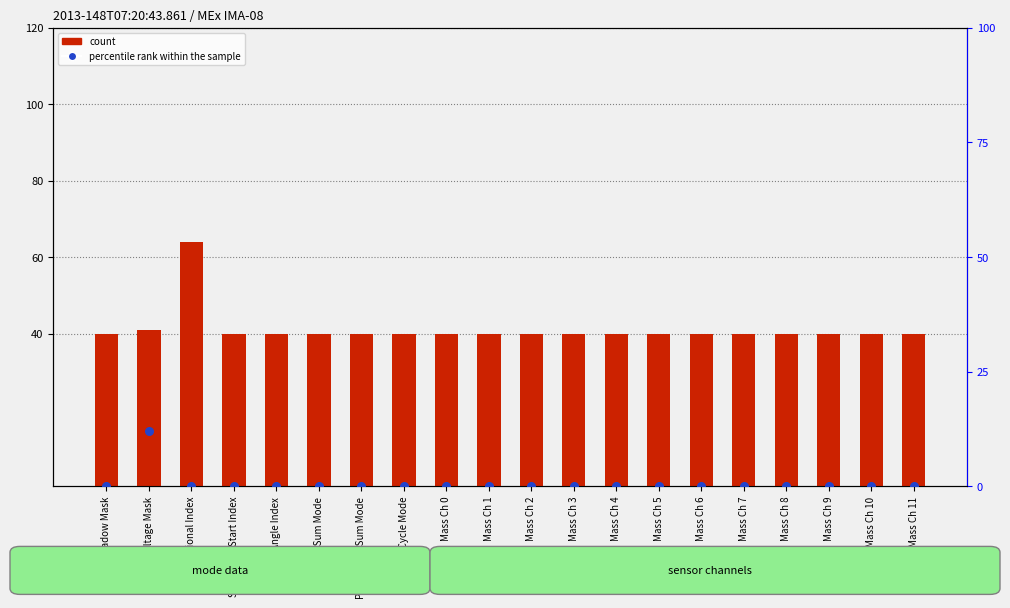

Which series contains the lowest Y value?

percentile rank within the sample